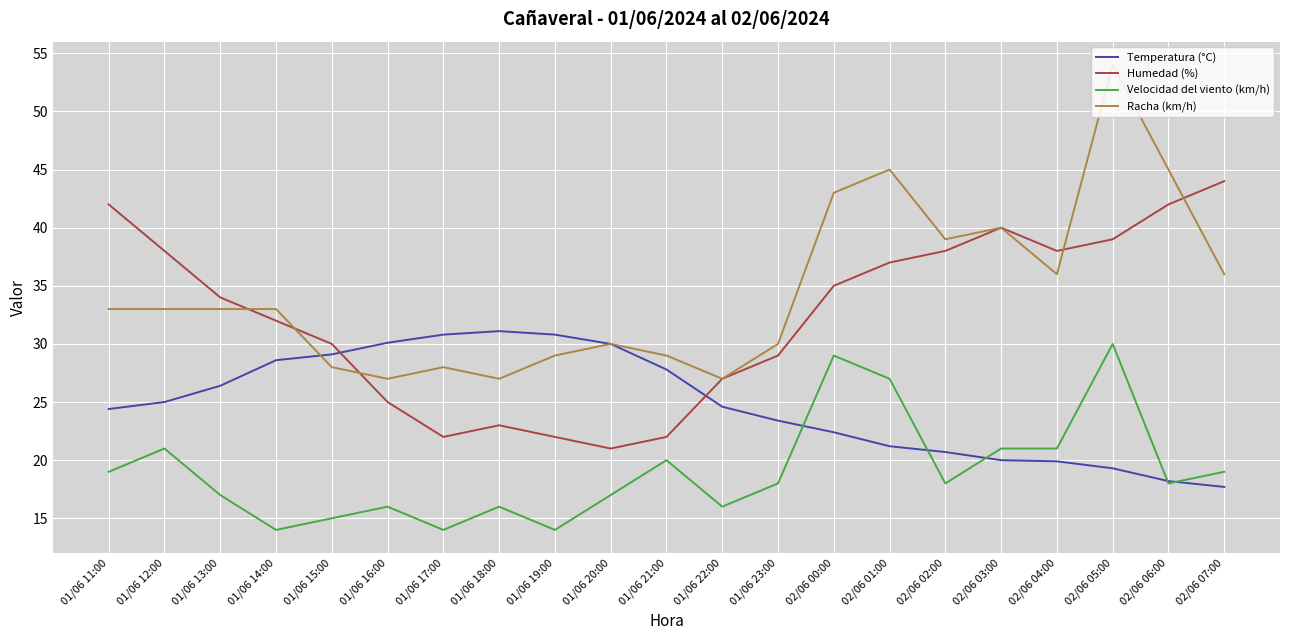

What are all the series names shown in the legend?

Temperatura (°C), Humedad (%), Velocidad del viento (km/h), Racha (km/h)